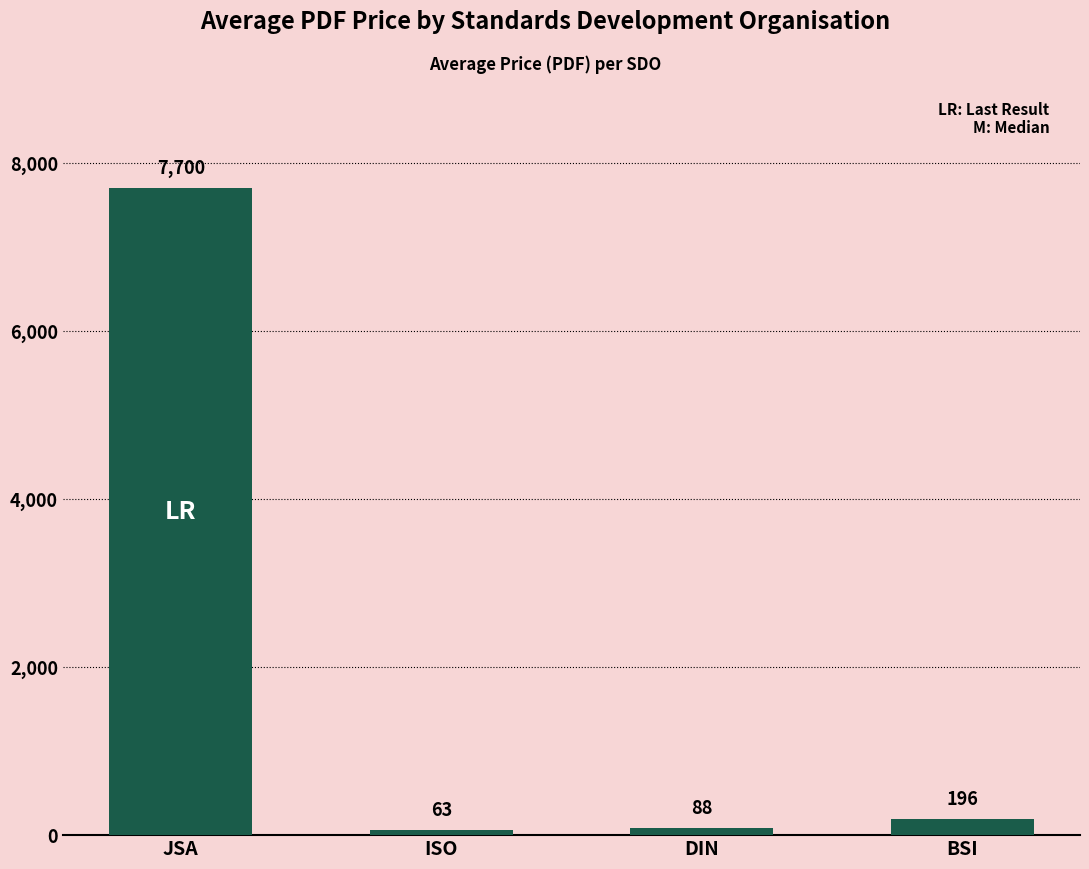

Where is the data nearest to the value 3881?

BSI